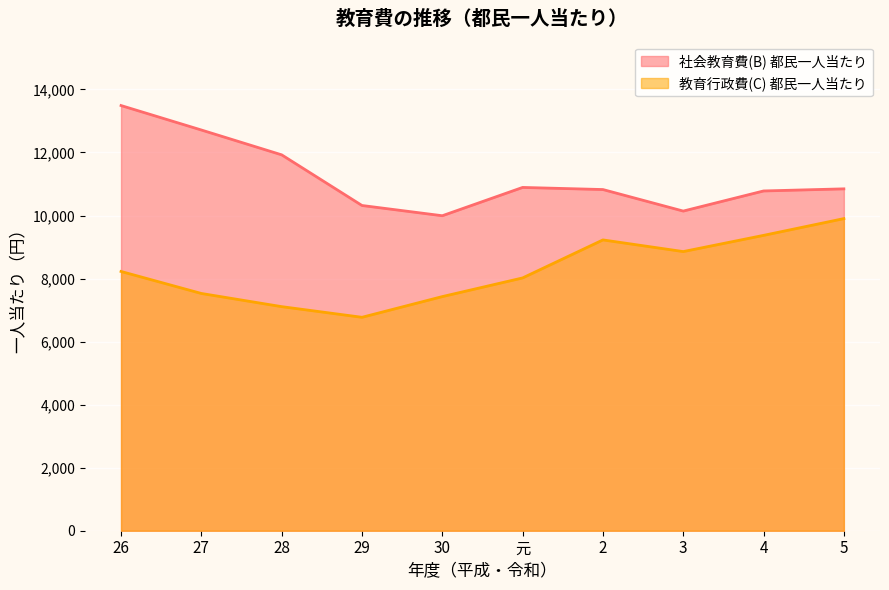

Reading left to right, what are all the values shown in this chart?

社会教育費(B) 都民一人当たり: 13489	12713	11925	10318	9993	10891	10824	10141	10779	10846
教育行政費(C) 都民一人当たり: 8225	7527	7109	6771	7428	8020	9226	8856	9370	9902